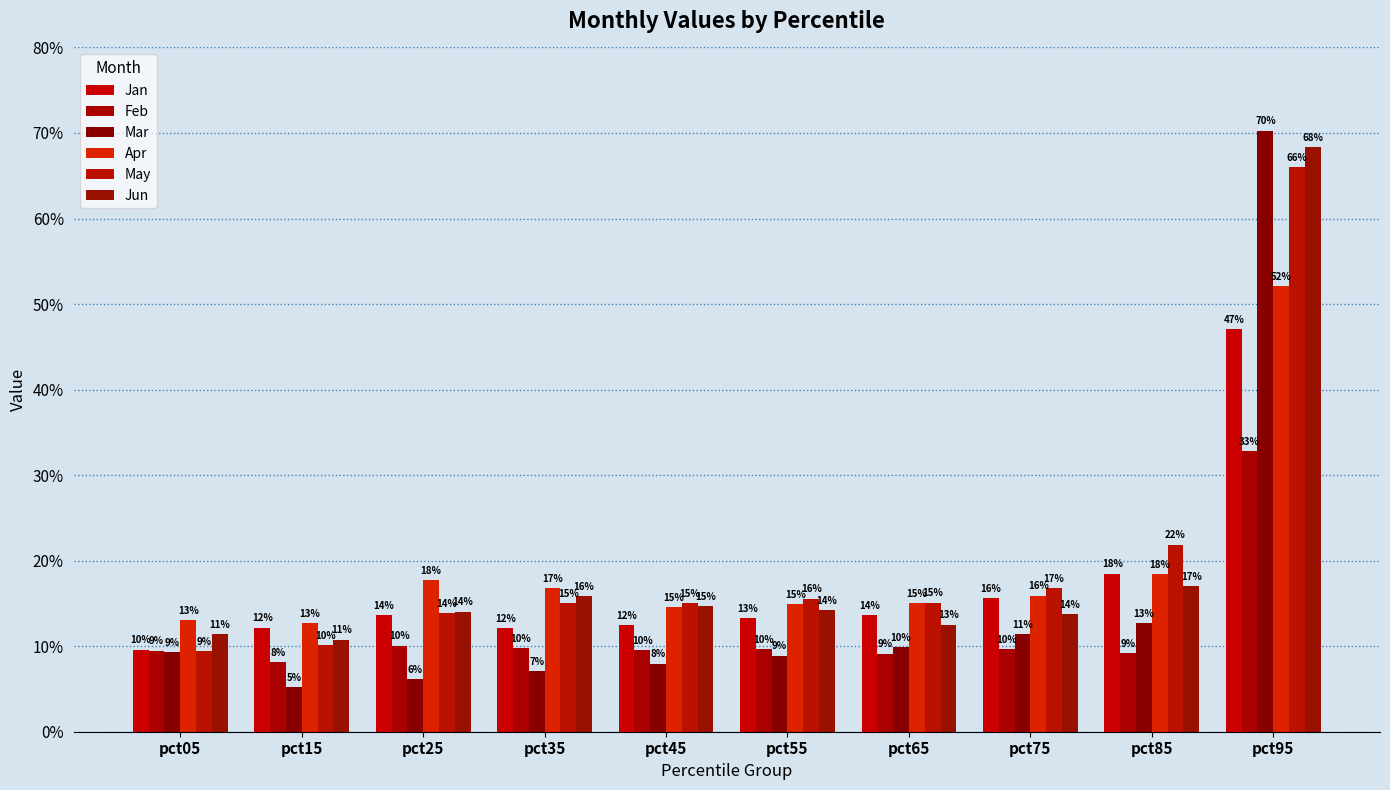

At which label is May closest to 0?

pct05